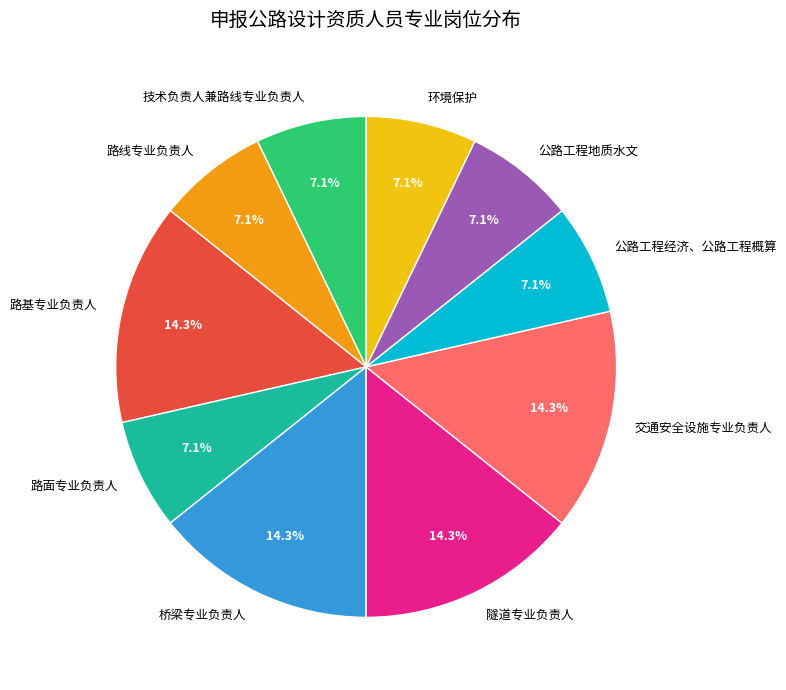

Is it true that 公路工程地质水文 is 7% of the pie?

True